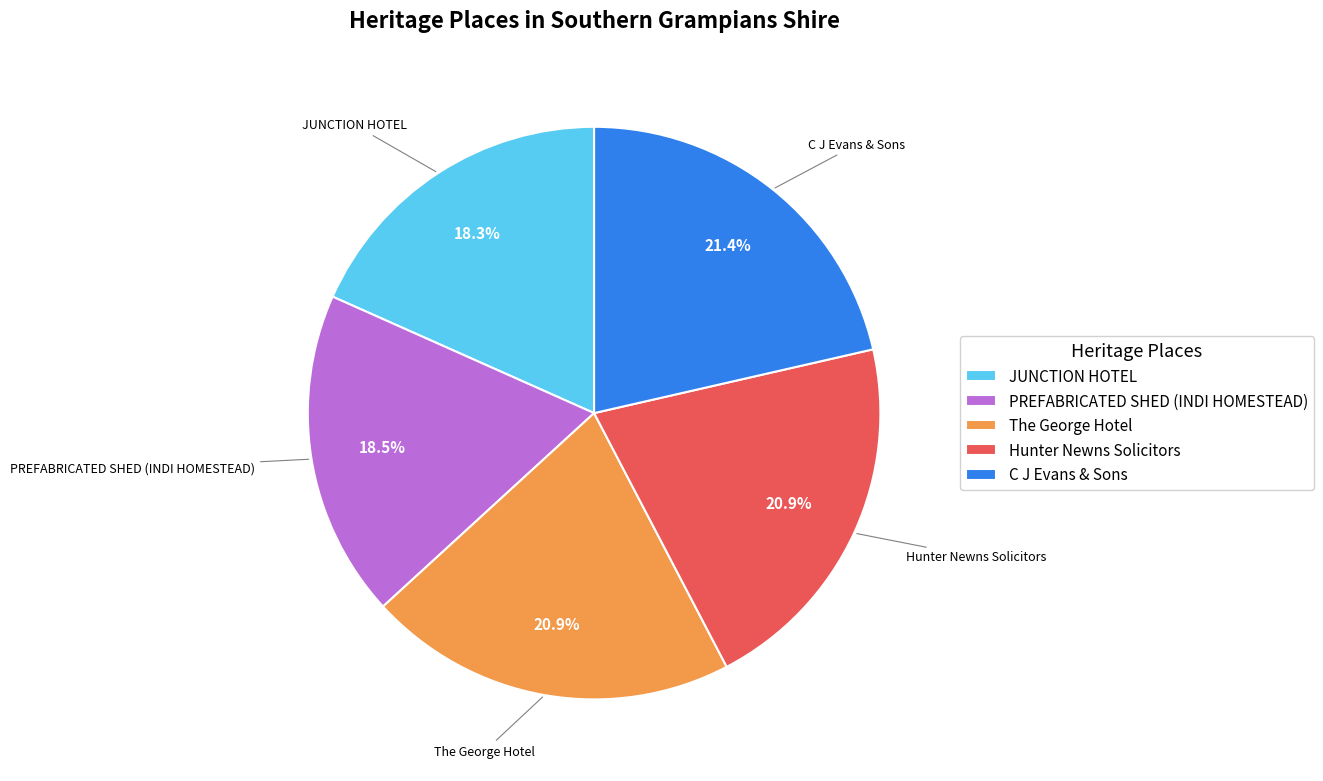

Between JUNCTION HOTEL and C J Evans & Sons, which is larger?

C J Evans & Sons